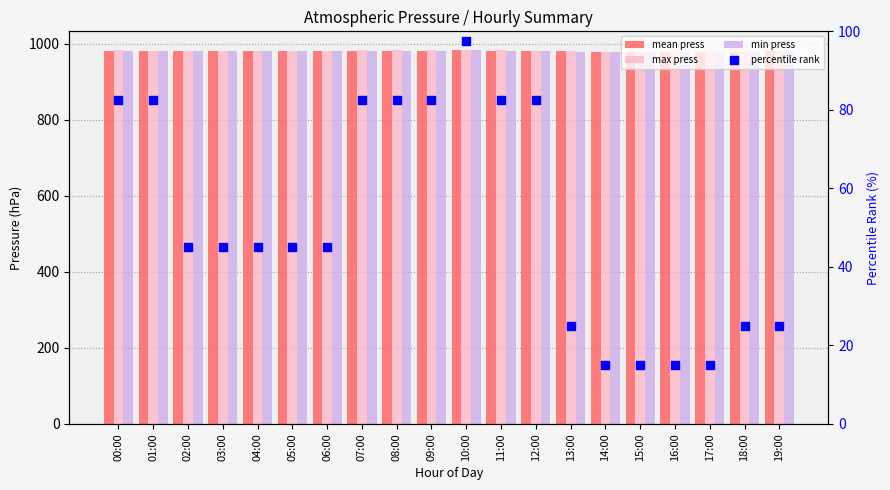

At which category is the sum across all series the highest?

10:00